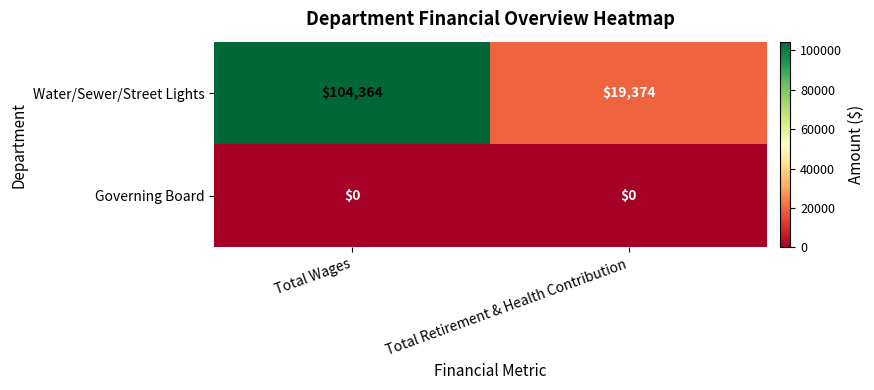

Is it true that Governing Board equals 0 at Total Wages?

True